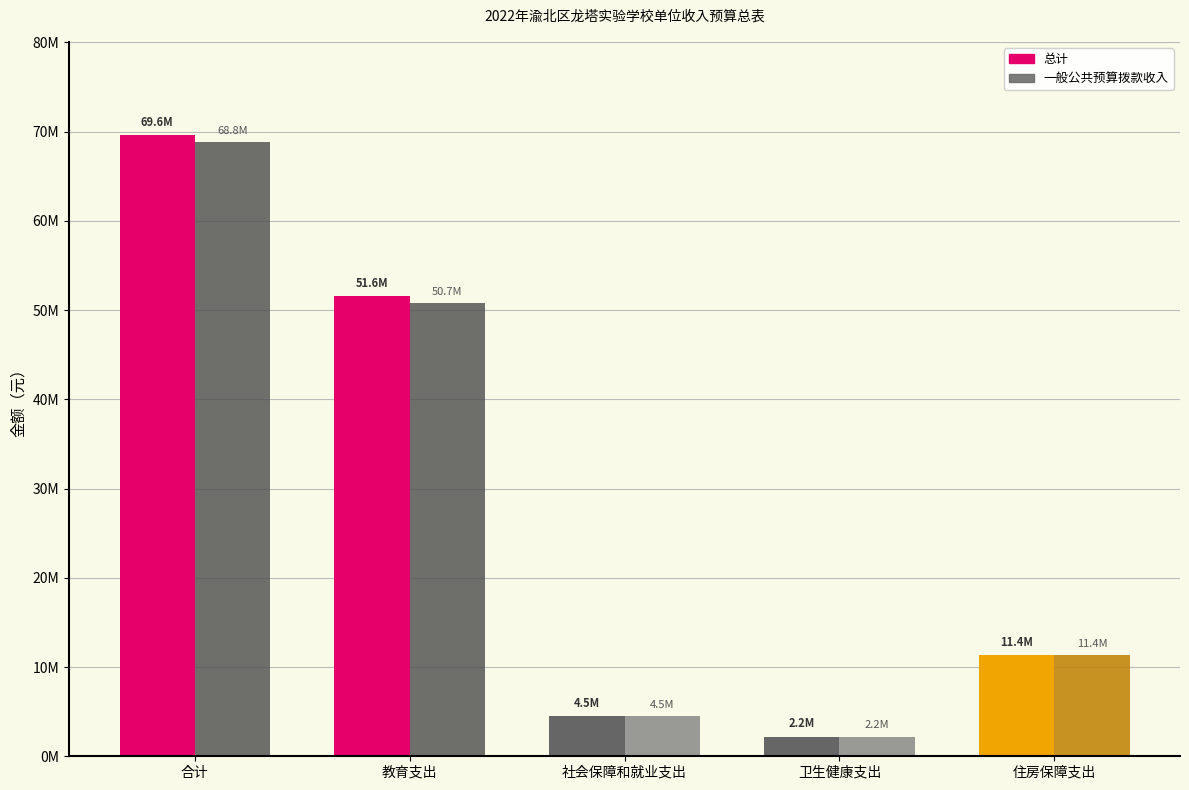

The value of 一般公共预算拨款收入 at 卫生健康支出 is 2207598.8. True or false?

True